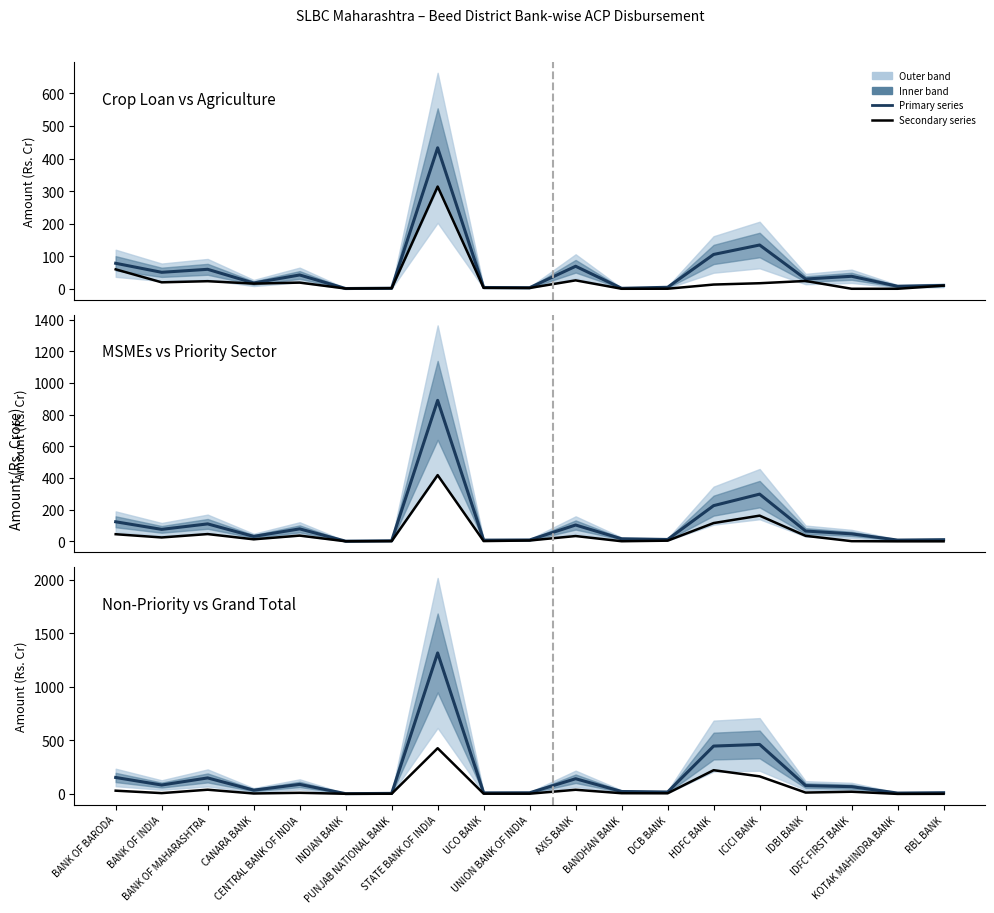

What is the difference between the maximum and minimum values in the Grand Total series?

1314.8